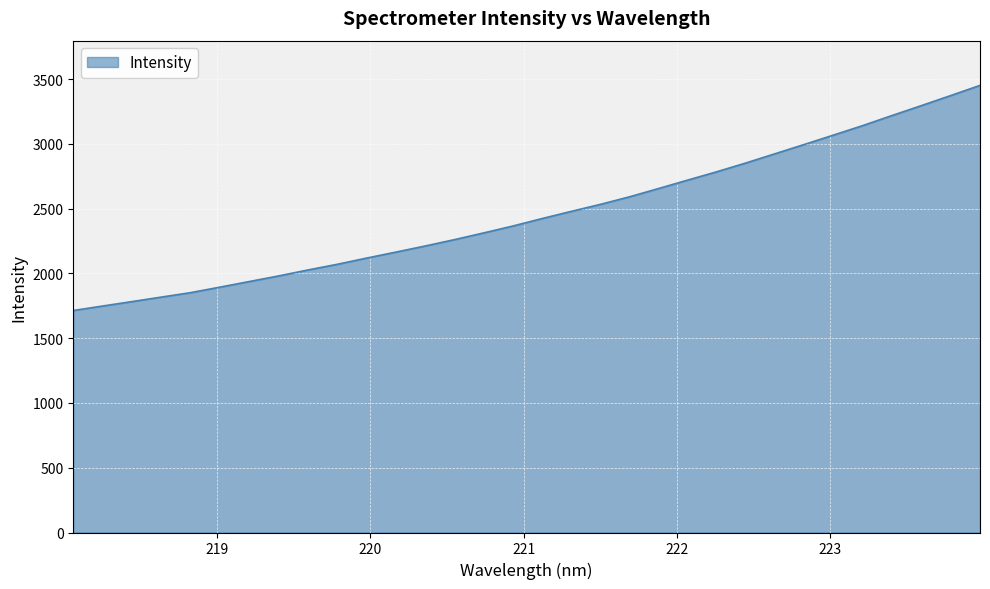

What is the maximum value shown in the chart?

3451.1